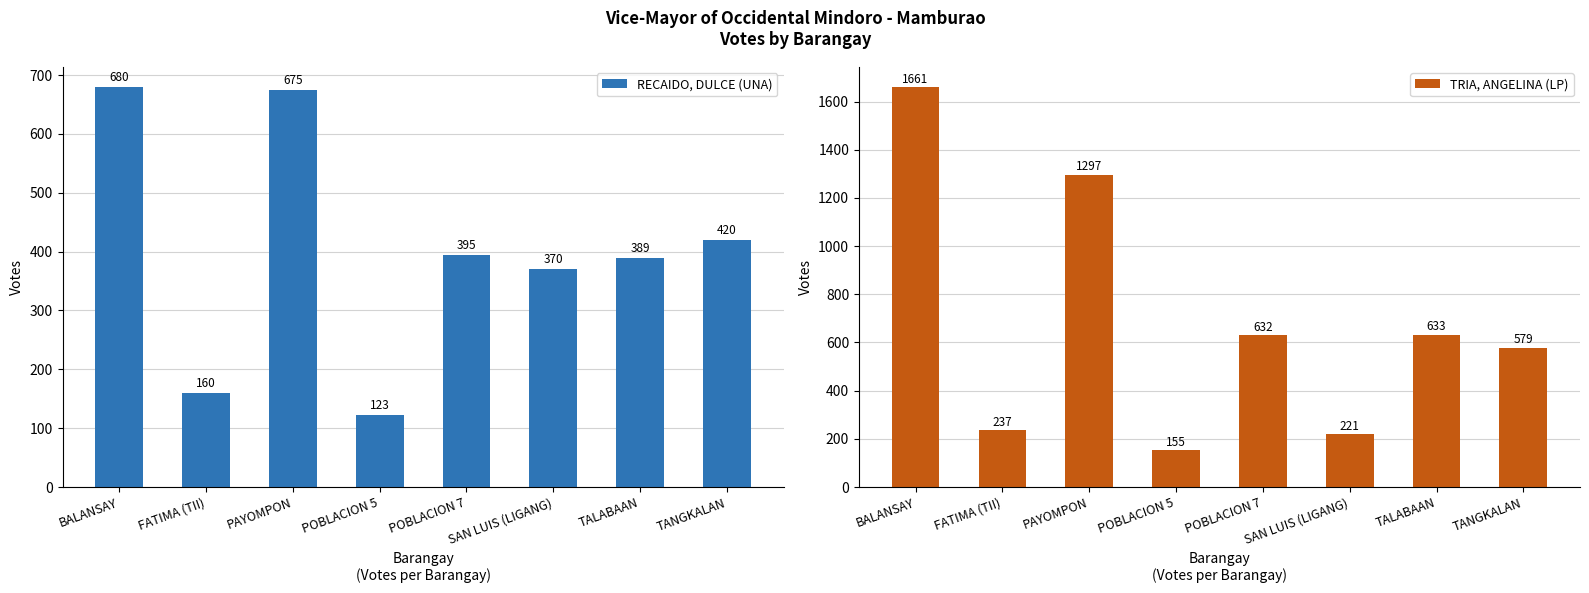

Count the number of data series in this chart.

2